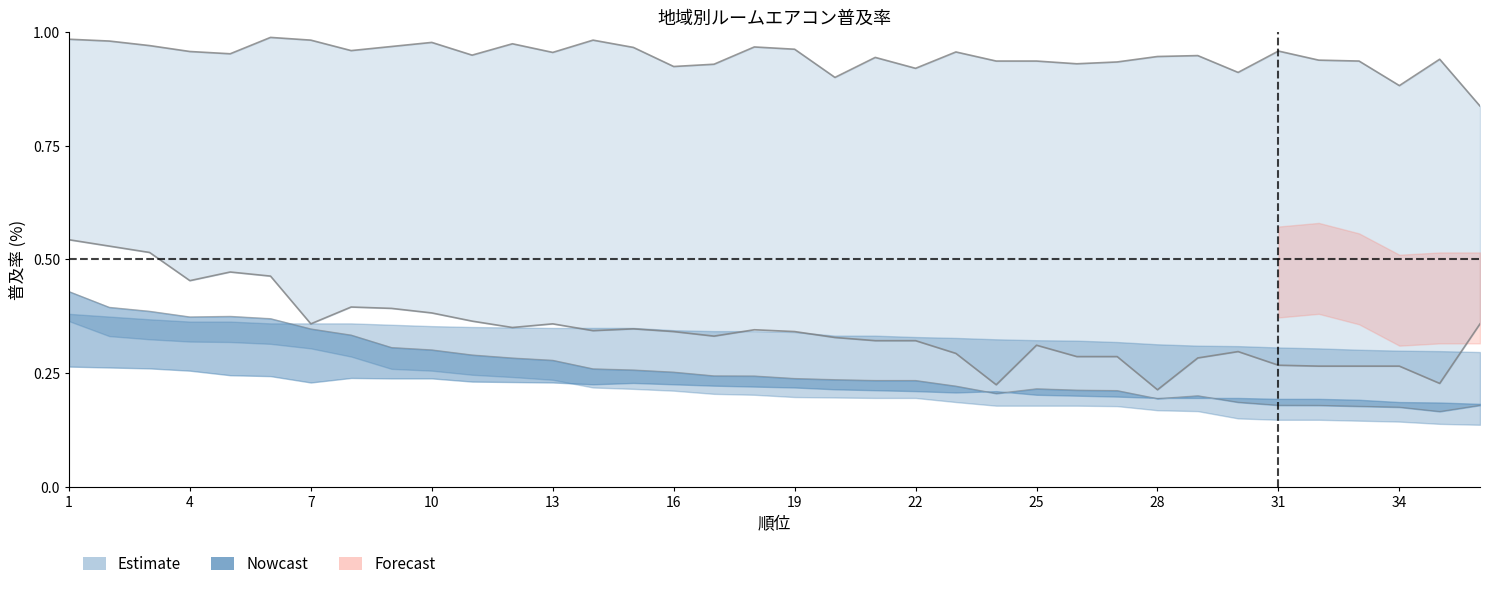

What is the value of the ルームエアコン 普及率 point at the 3rd from the left?

97.0